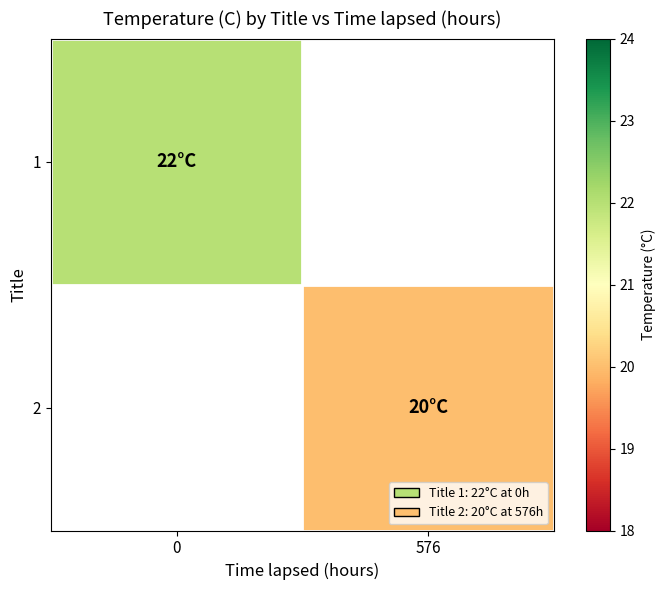

How many categories are shown in the chart?

2